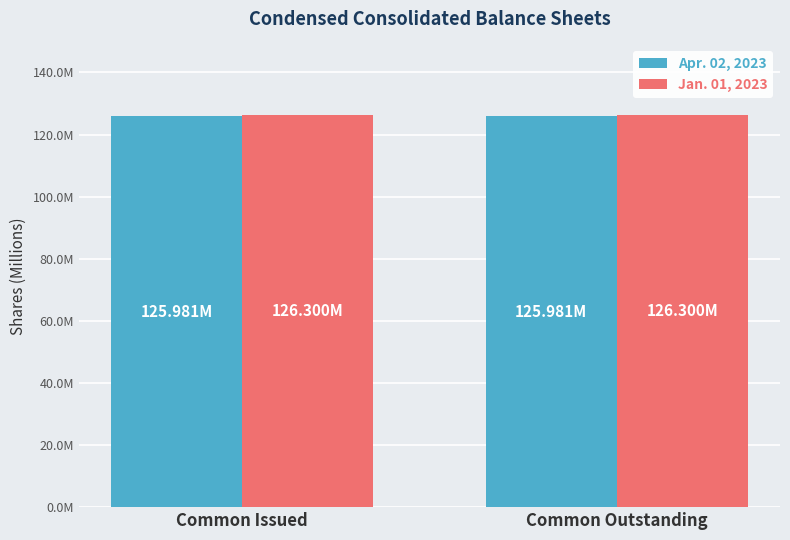

What is the difference between the highest and lowest values at Common Issued?

0.3